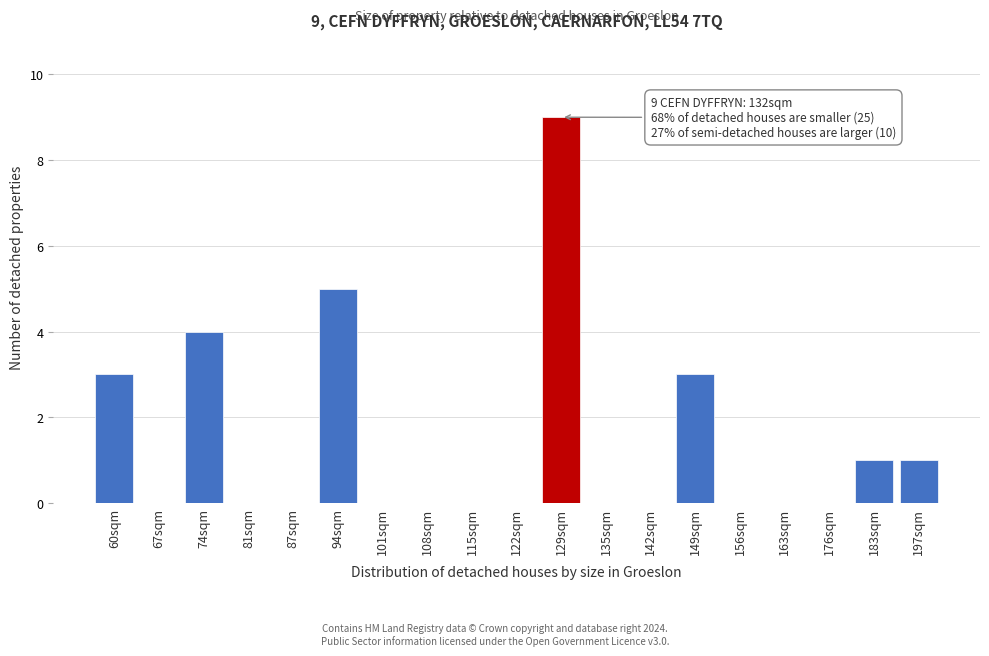

Reading right to left, extract all data points from this chart.

197sqm=1	183sqm=1	176sqm=0	163sqm=0	156sqm=0	149sqm=3	142sqm=0	135sqm=0	129sqm=9	122sqm=0	115sqm=0	108sqm=0	101sqm=0	94sqm=5	87sqm=0	81sqm=0	74sqm=4	67sqm=0	60sqm=3